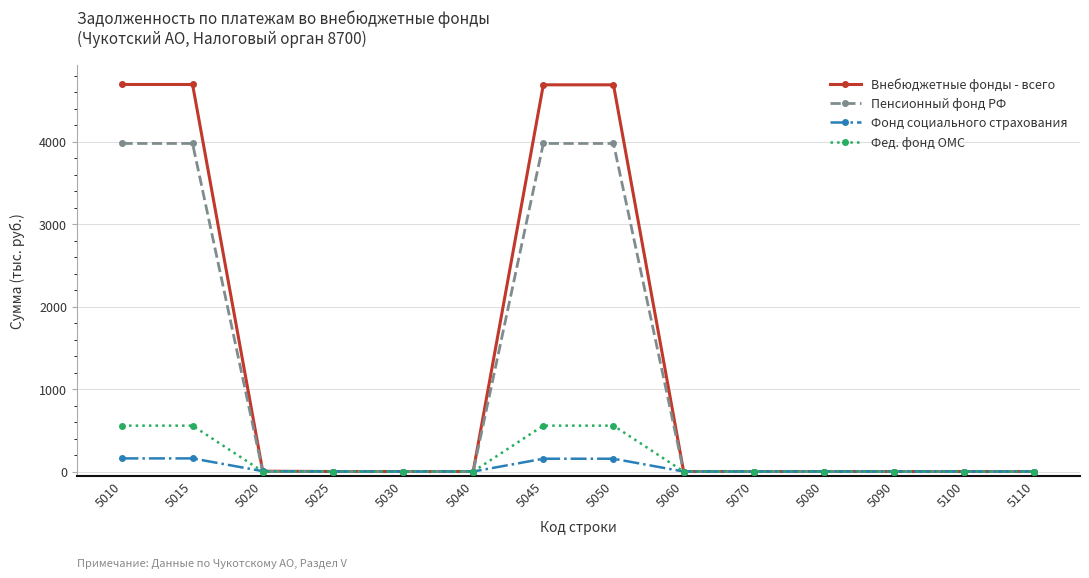

How many categories are shown in the chart?

14